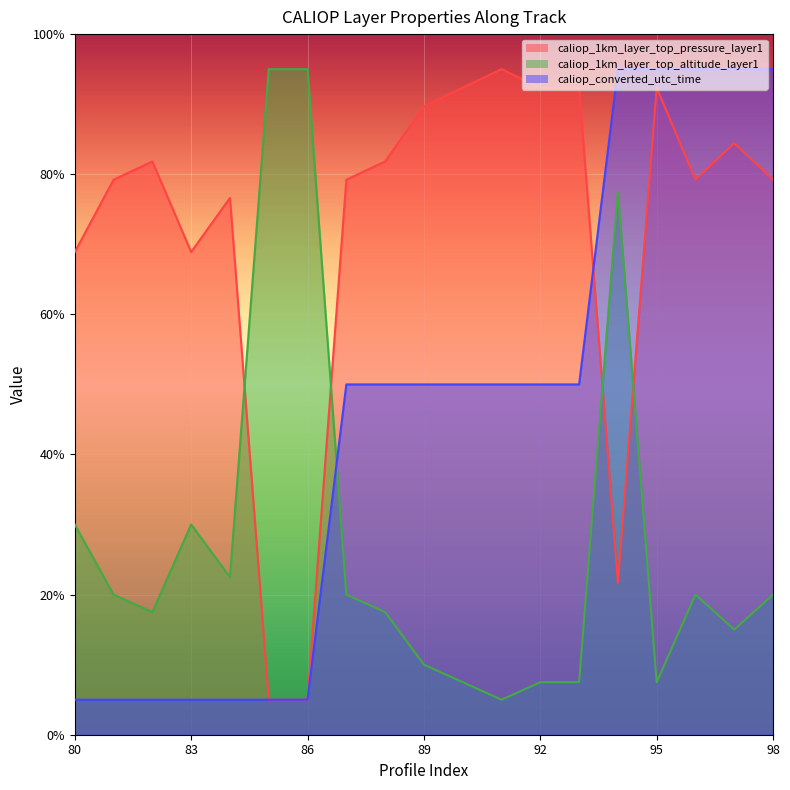

Which series changed the most between 80 and 97?

caliop_converted_utc_time